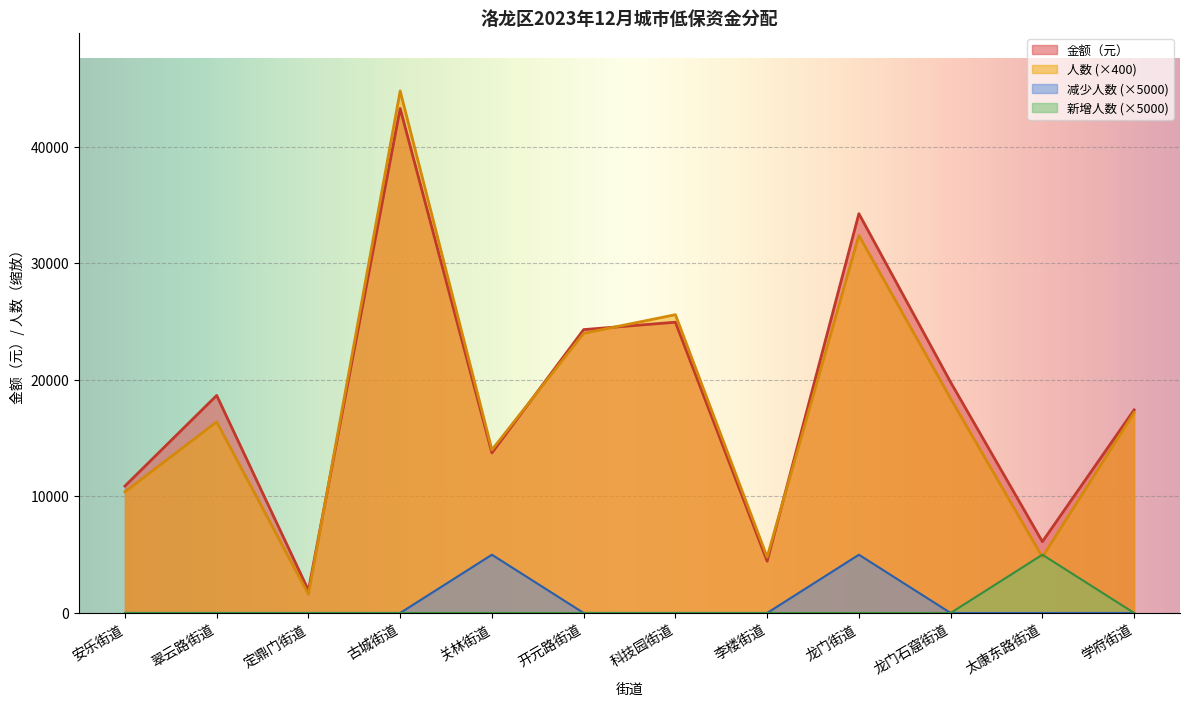

How many lines are shown in the chart?

4